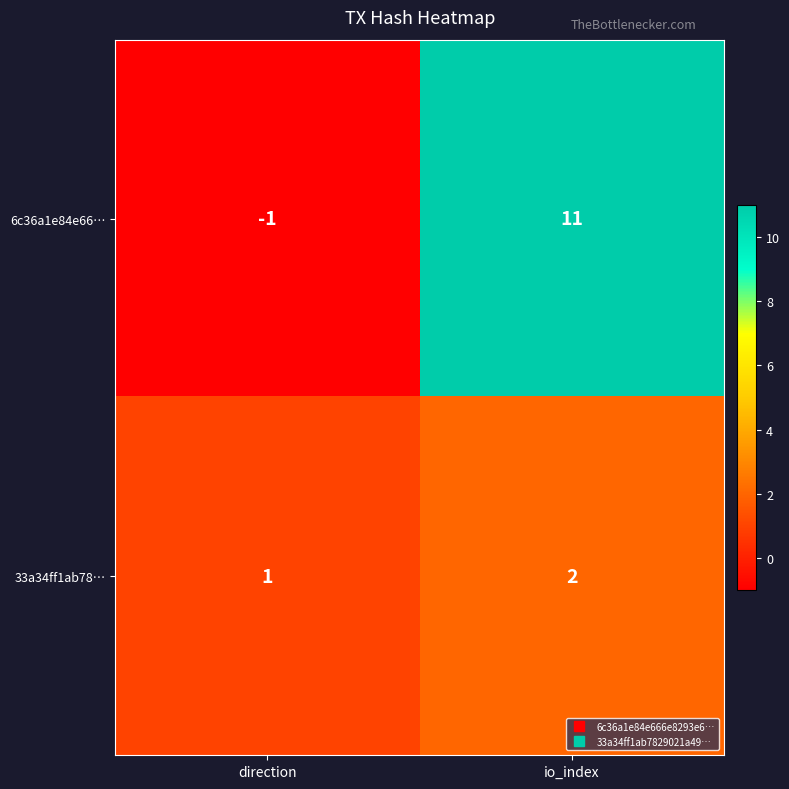

True or false: 6c36a1e84e66… has a value of -1 at direction.

True